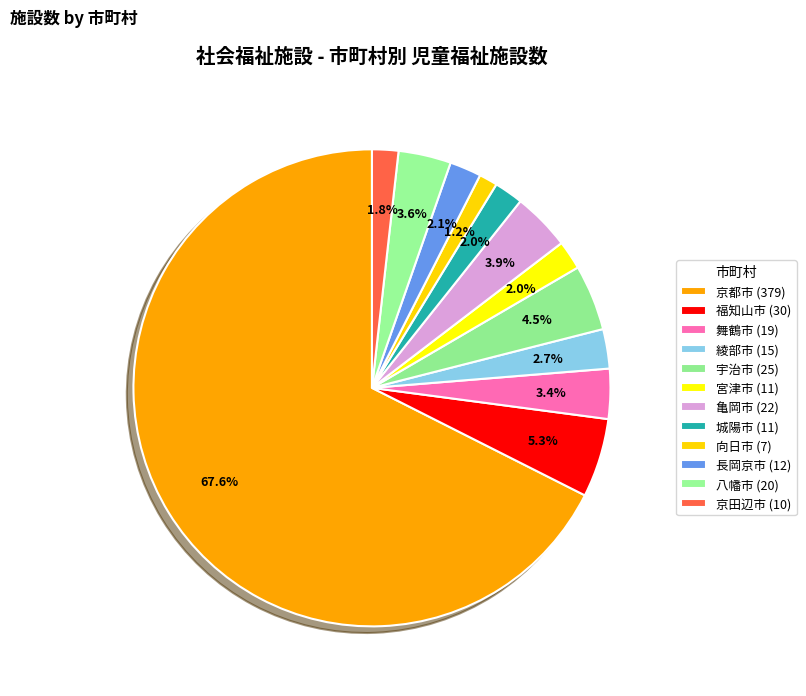

Which category has the biggest portion of the pie?

京都市